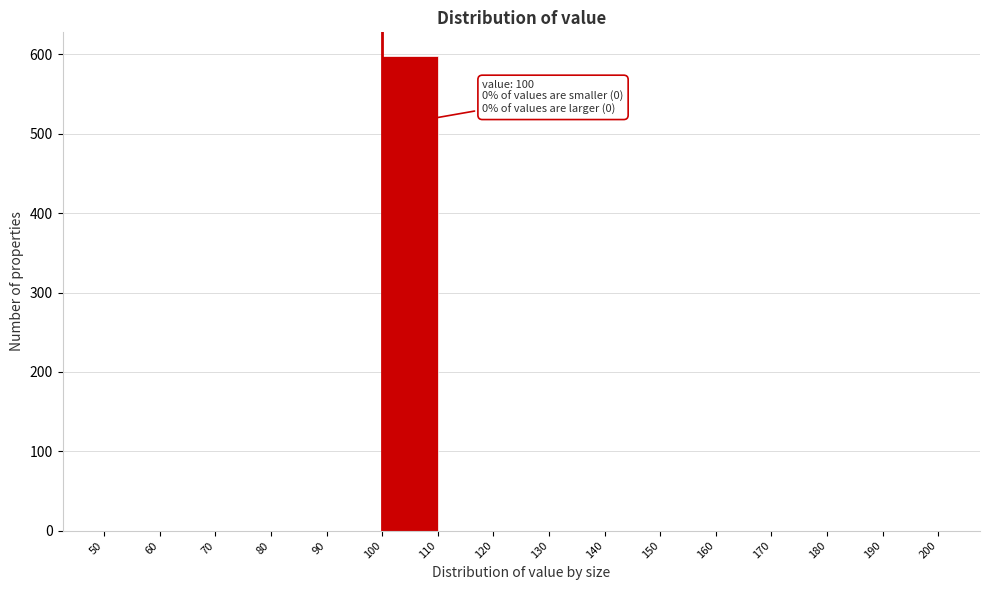

Which range on the x-axis has the tallest bar?

100 to 110